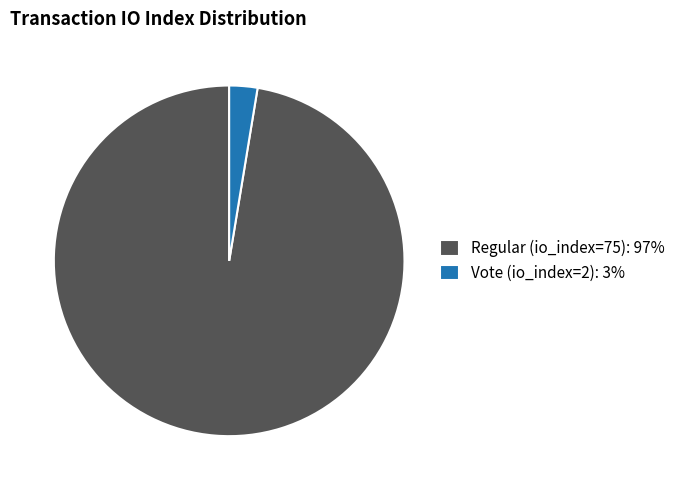

Rank the categories by value from highest to lowest.

Regular (io_index=75), Vote (io_index=2)